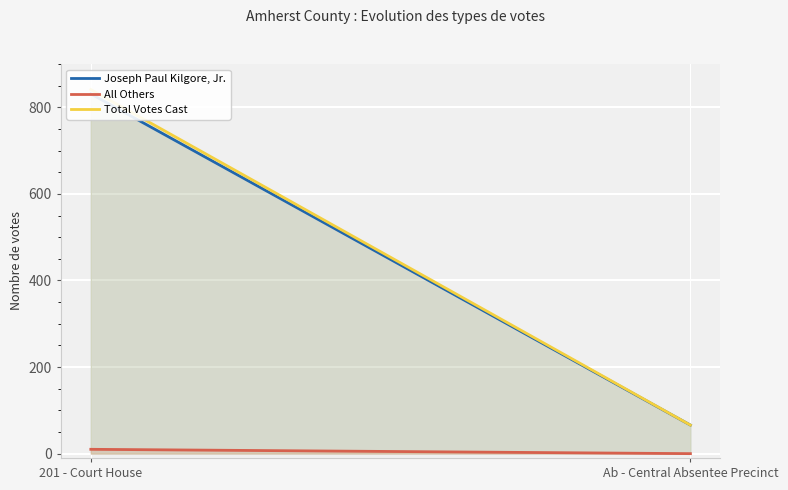

What value does the Total Votes Cast series have at Ab - Central Absentee Precinct?

66